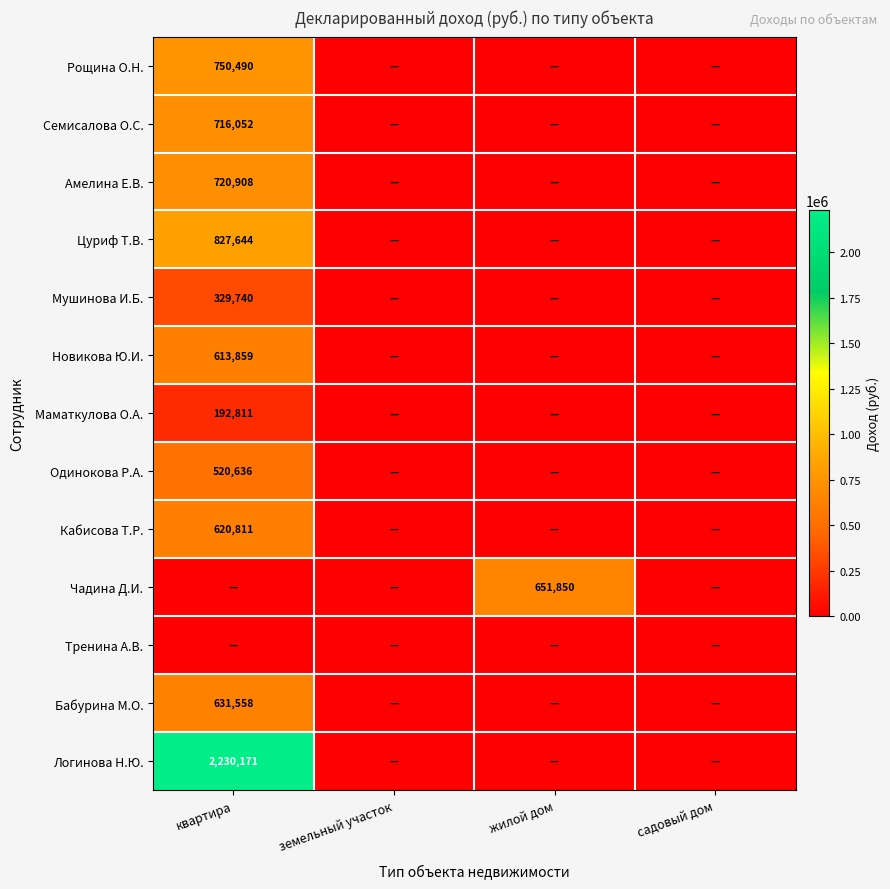

Which has a higher value, садовый дом or квартира?

квартира